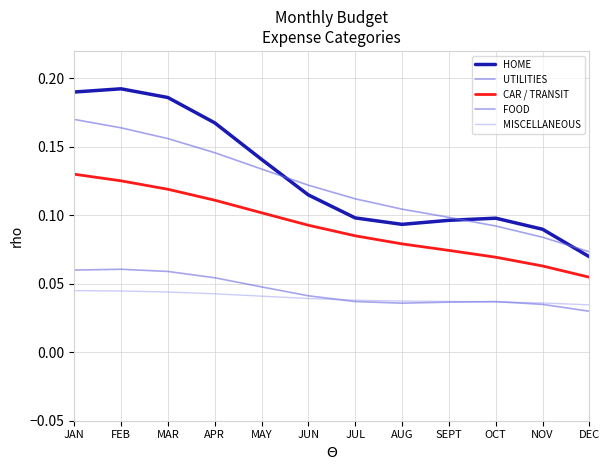

Does the chart have visible grid lines?

Yes